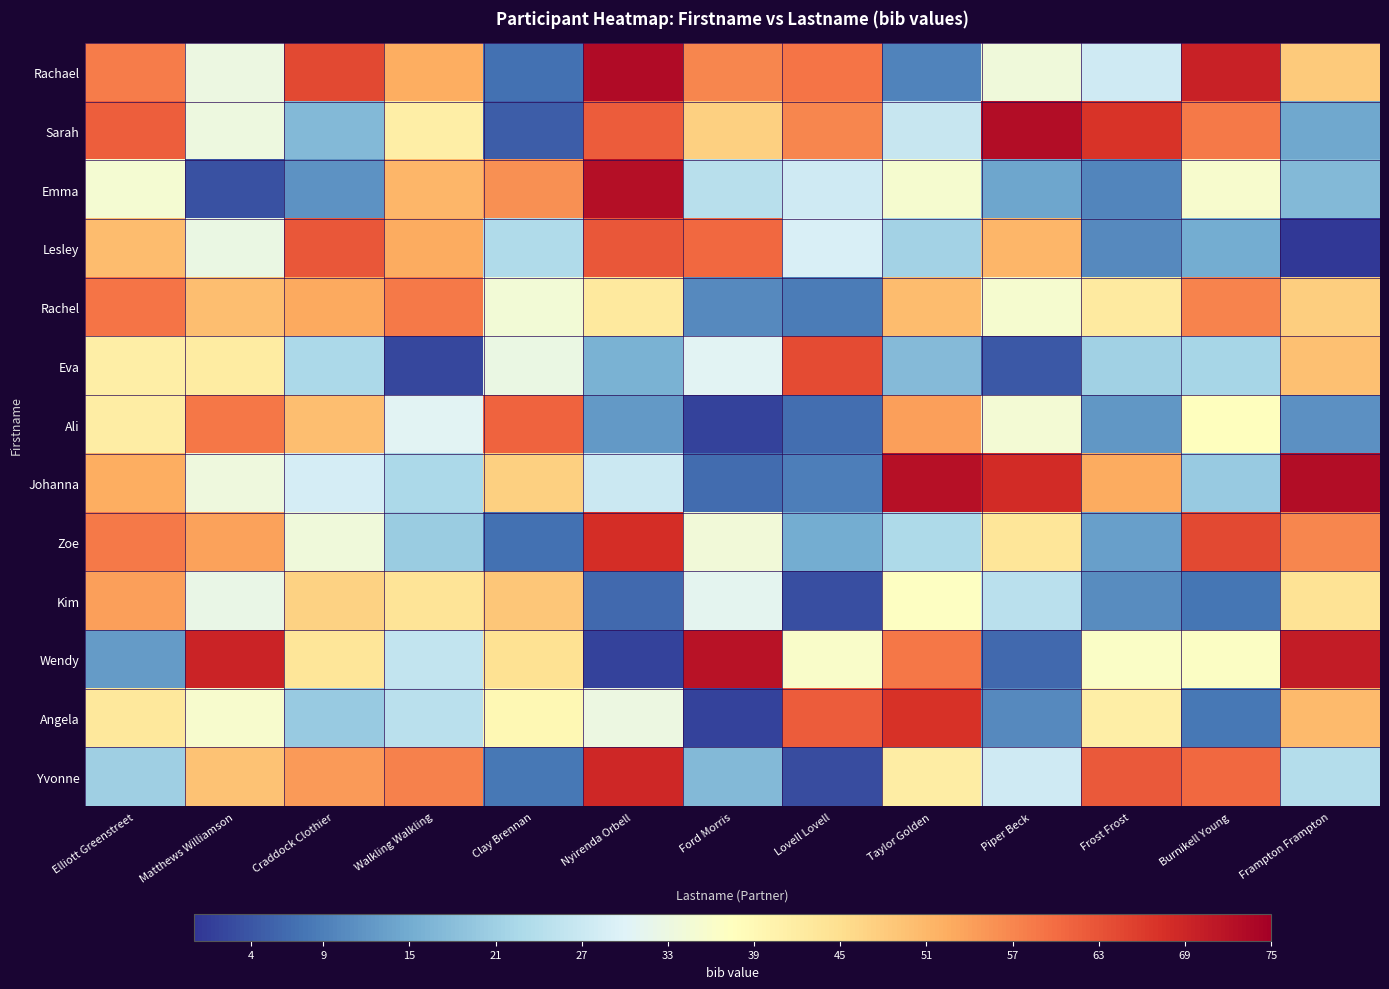

Which series changed the most between Craddock Clothier and Walkling Walkling?

Emma